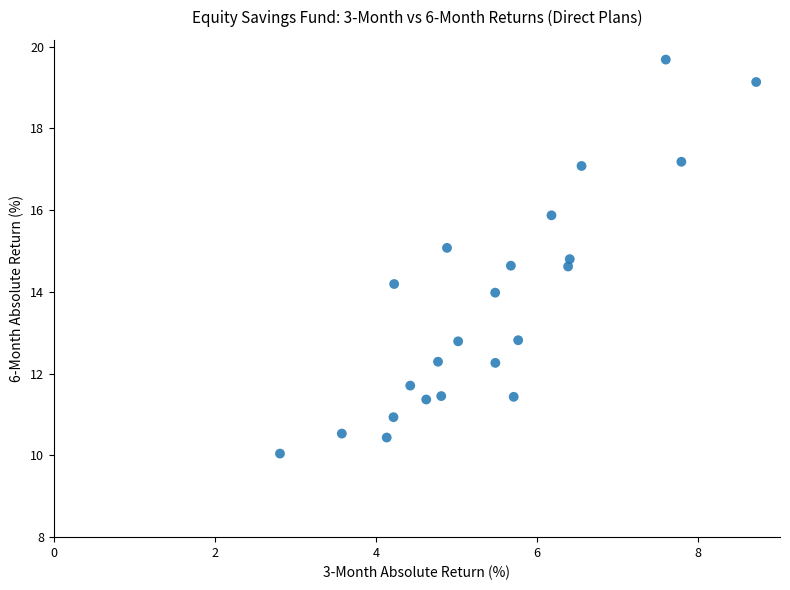

What is the range of X values (max minus min)?

5.9